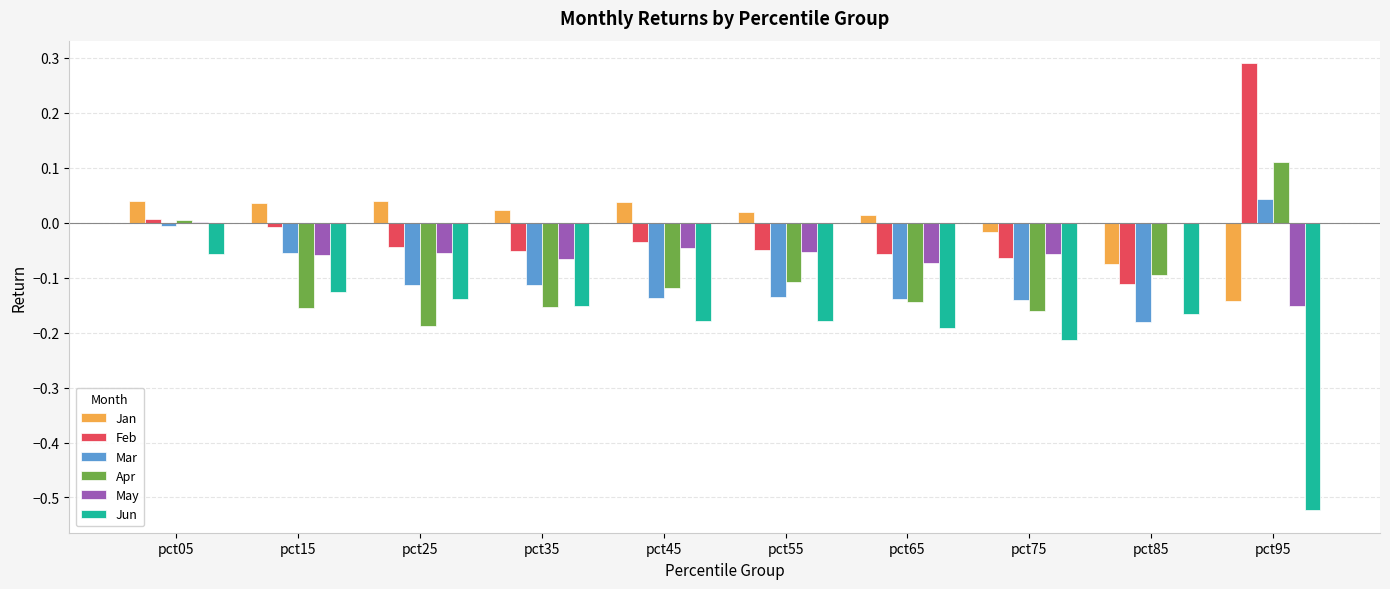

How many positive values does the Mar series have?

1